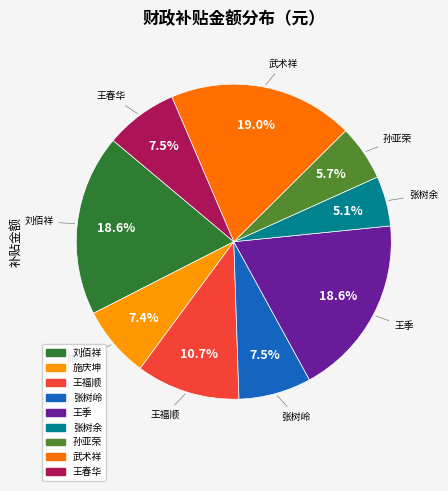

Is there any slice that represents more than half of the pie?

No